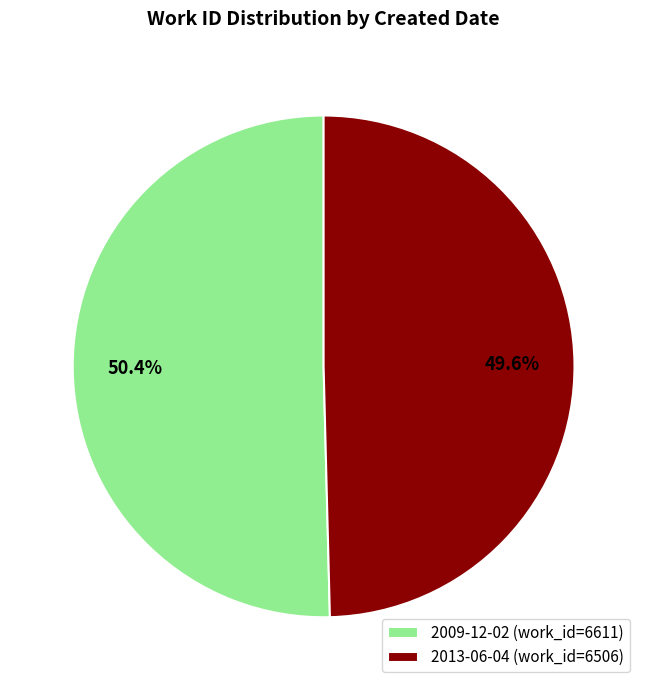

Count the number of slices in the pie.

2